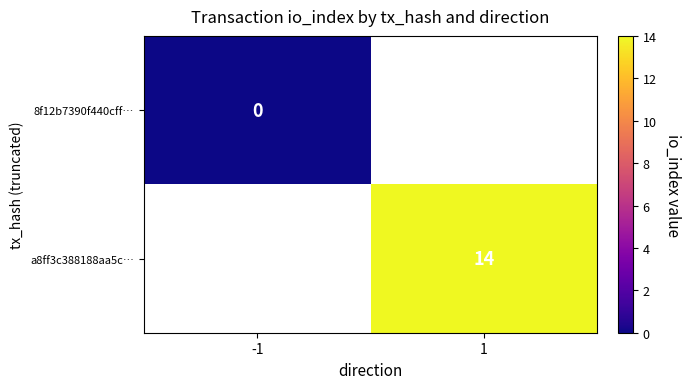

The a8ff3c388188aa5c… series shows 4 at 1. True or false?

False